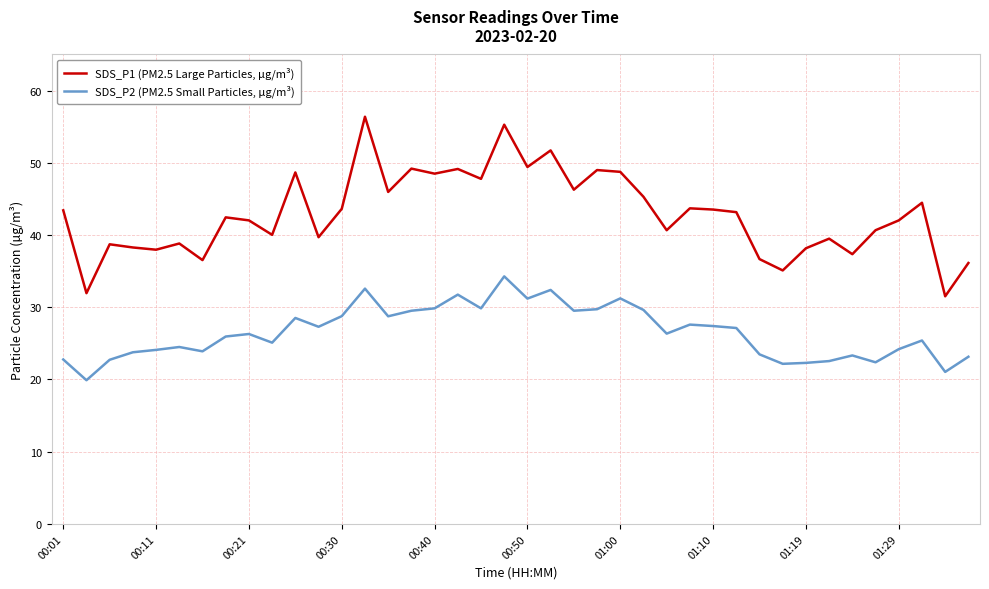

List the series in order of their peak value, highest first.

SDS_P1 (PM2.5 Large Particles, µg/m³), SDS_P2 (PM2.5 Small Particles, µg/m³)